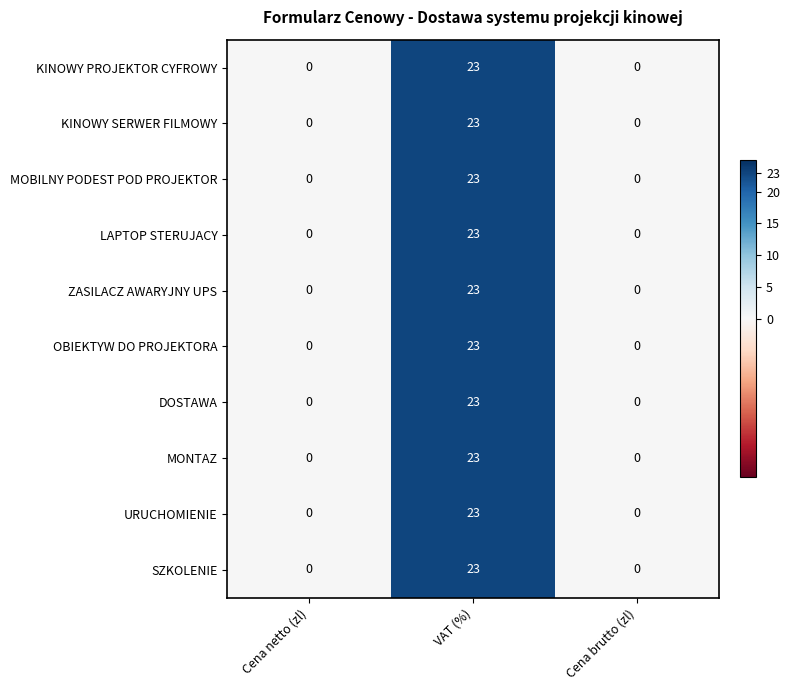

Count the SZKOLENIE values in the range 0 to 23.

3